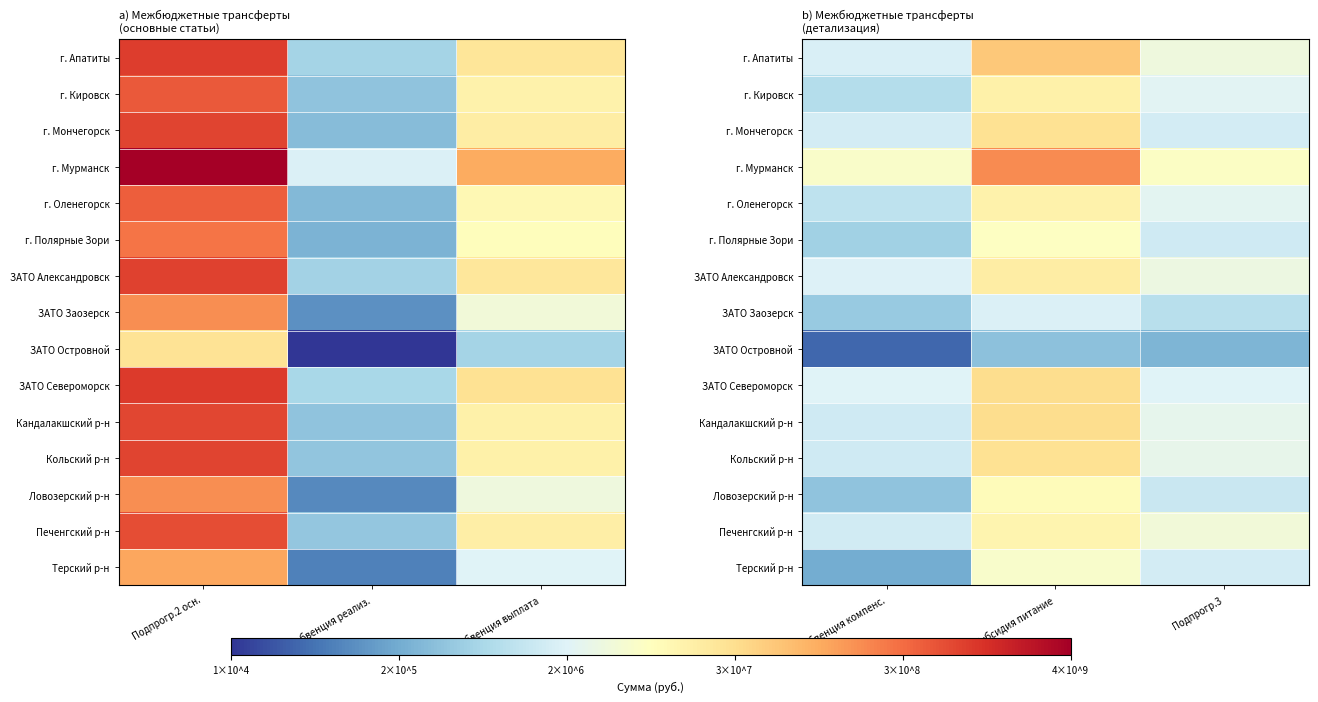

The value of ЗАТО Заозерск at Подпрогр.3 is 8.1. True or false?

False